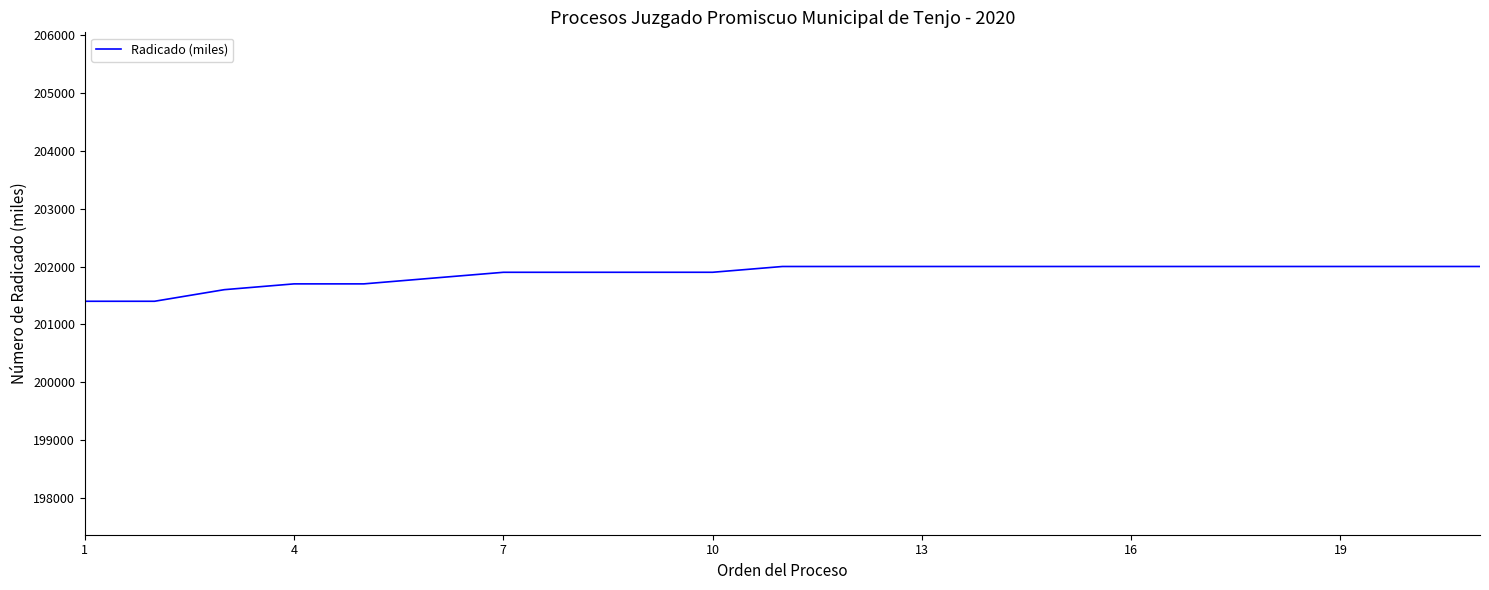

What is the smallest value displayed?

201400.1